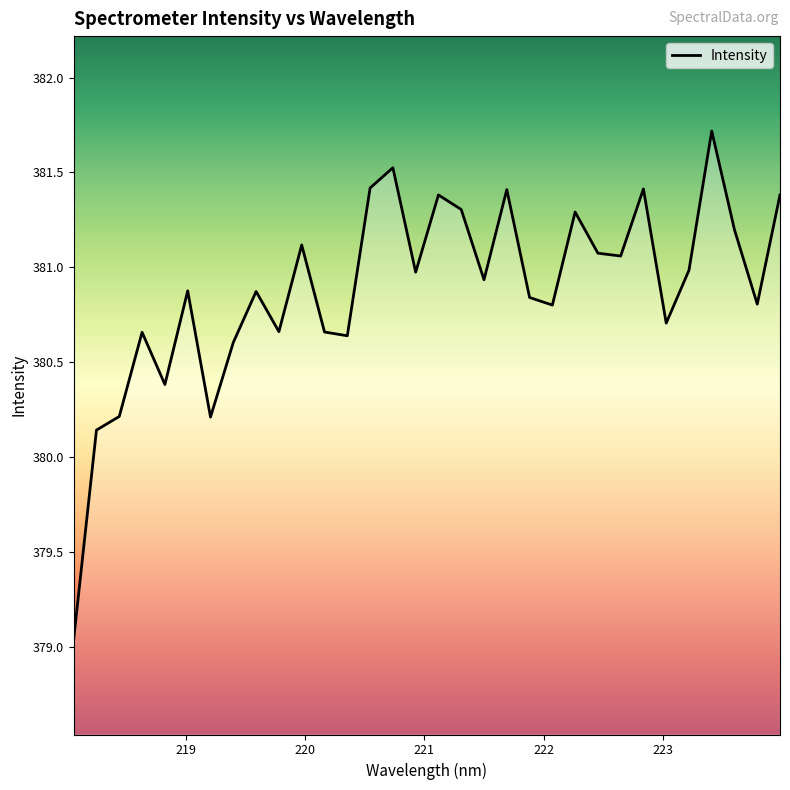

What is the difference between the maximum and minimum values?

2.7